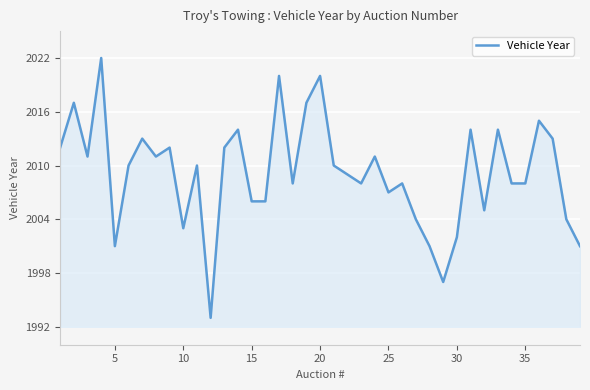

How many lines are shown in the chart?

1